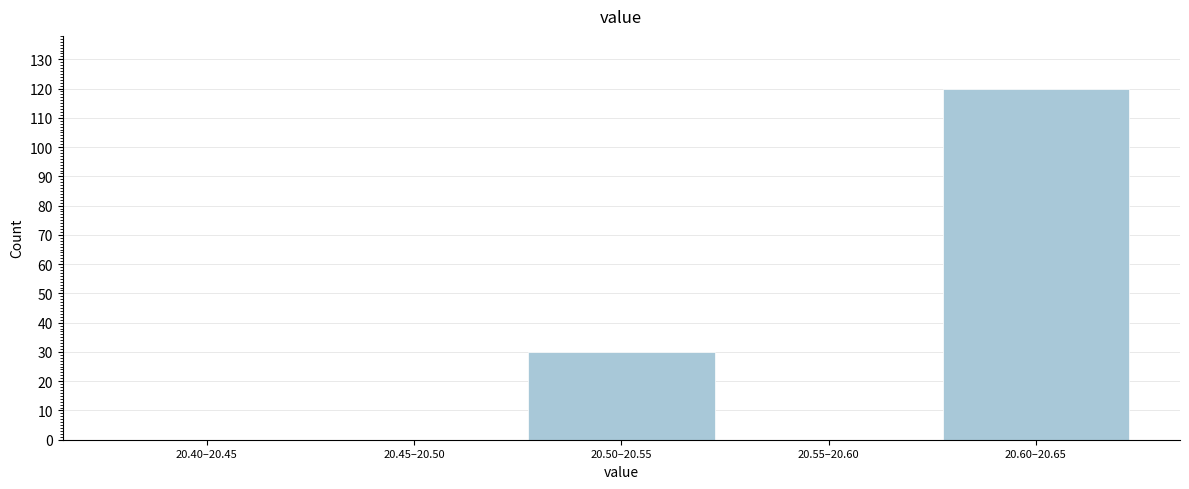

Reading left to right, transcribe all the data shown in this chart.

20.40–20.45=0	20.45–20.50=0	20.50–20.55=30	20.55–20.60=0	20.60–20.65=120